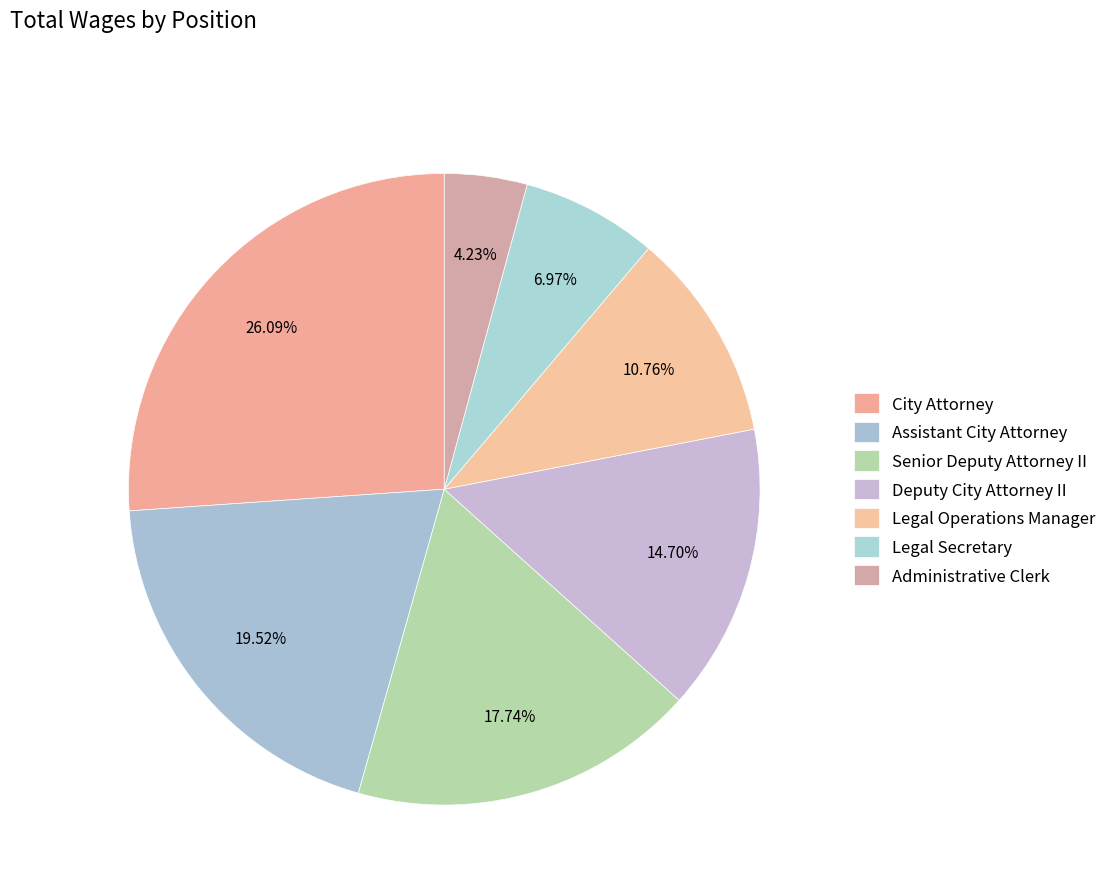

Is there any slice that represents more than half of the pie?

No